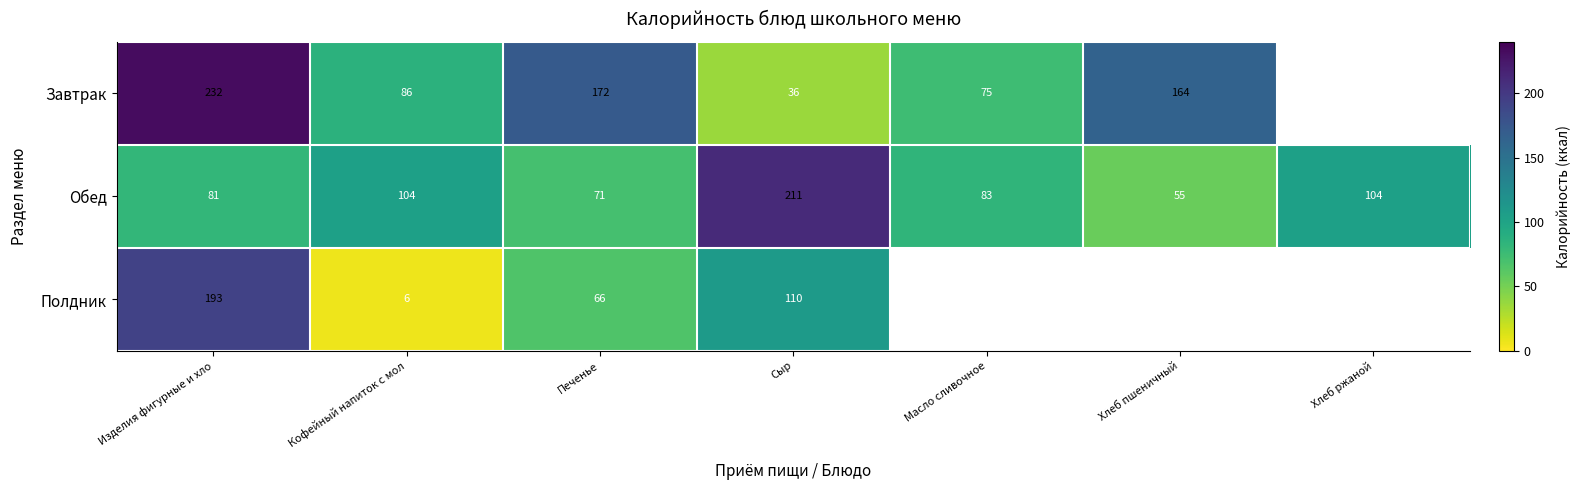

At which category is the sum across all series the highest?

Изделия фигурные и хло